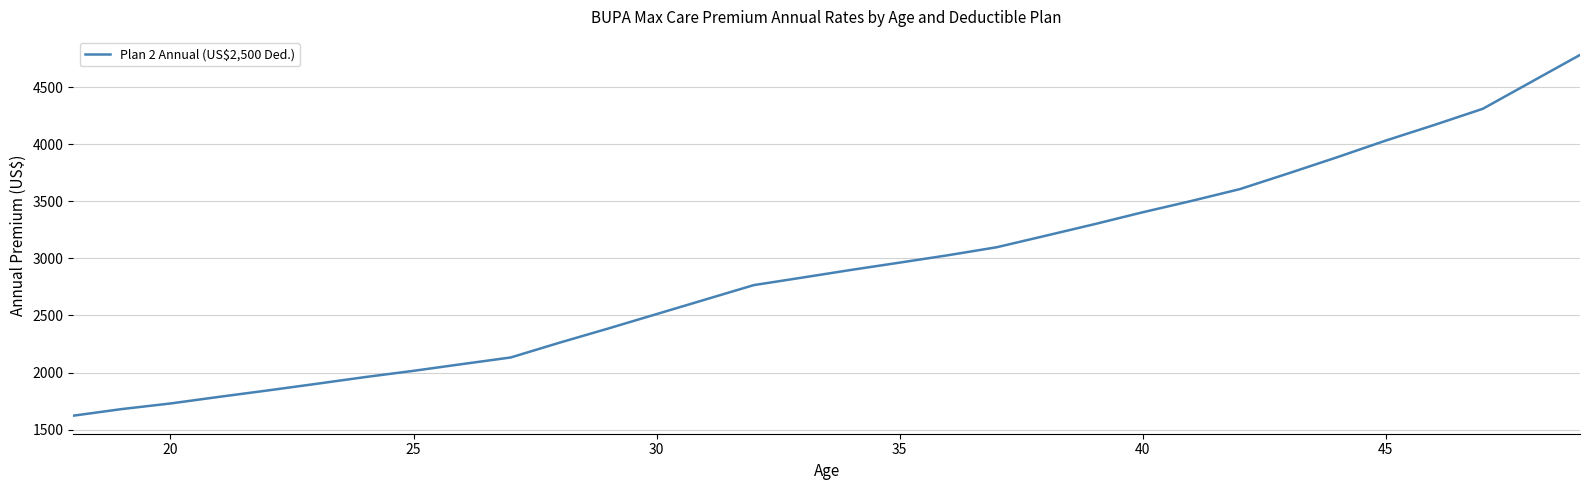

What is the difference between the maximum and minimum values?

3161